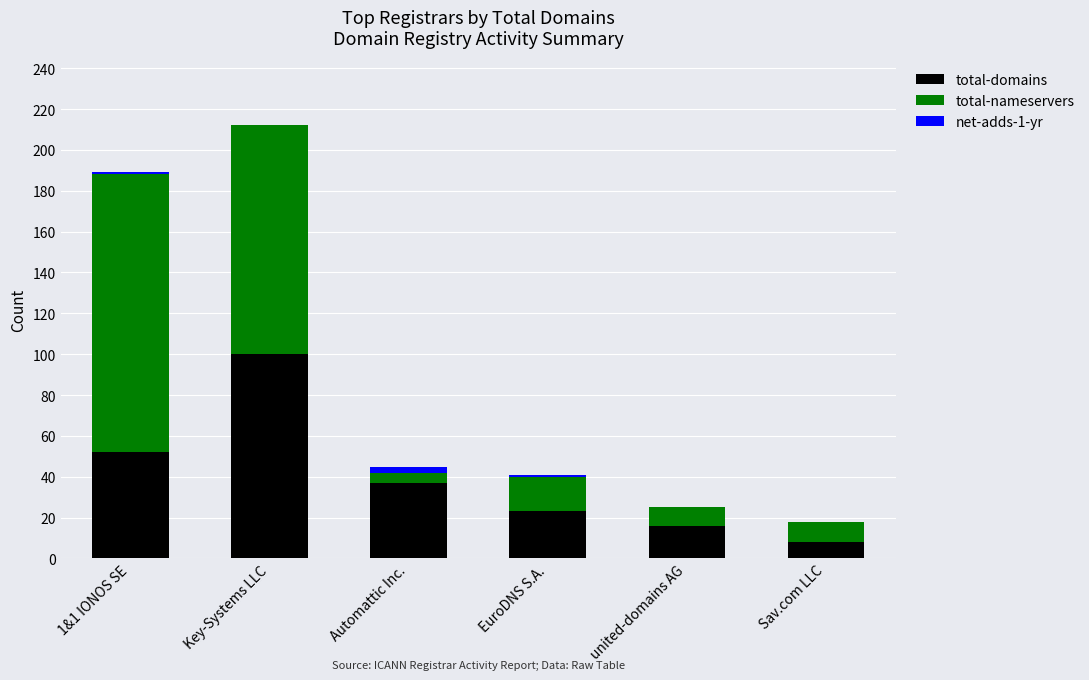

Is it true that total-domains equals 147 at Key-Systems LLC?

False